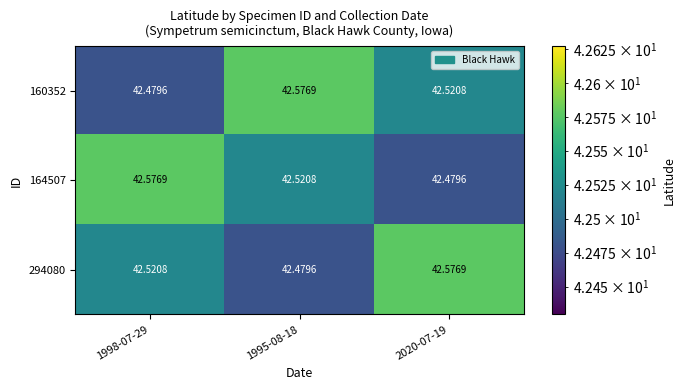

Is the value of 160352 at 1995-08-18 greater than the value of 294080 at 1998-07-29?

Yes